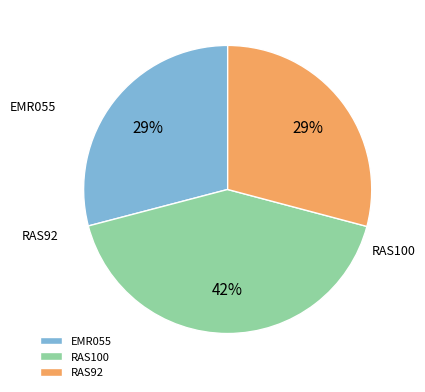

Does RAS100 account for over 50% of the chart?

No